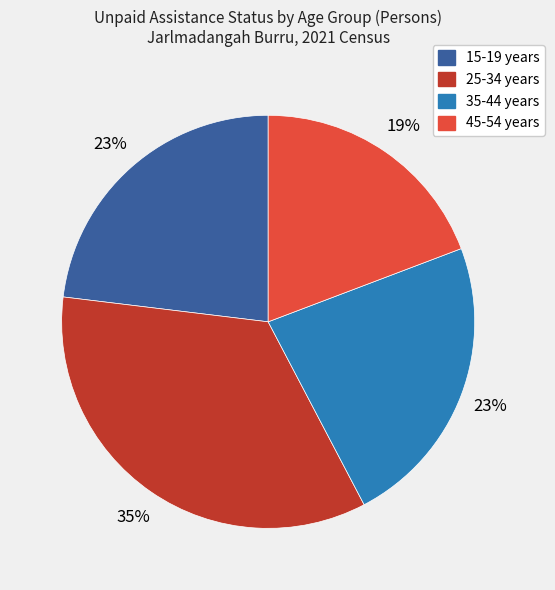

How many slices are in this pie chart?

4